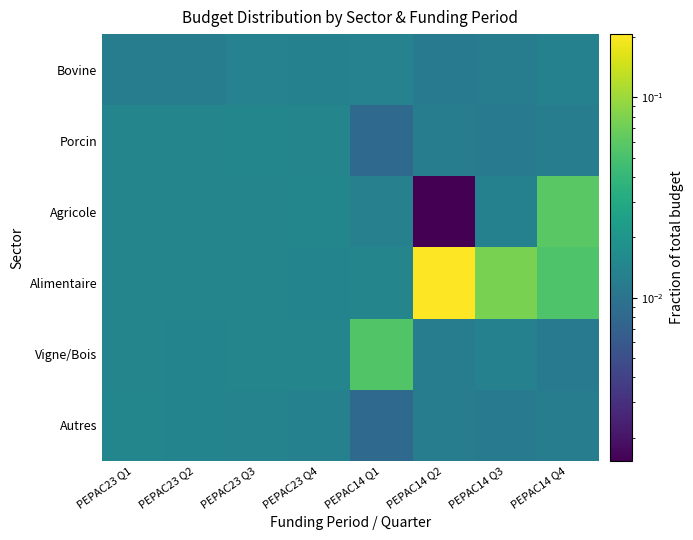

At PEPAC14 Q2, list the series in order from largest to smallest.

Alimentaire, Porcin, Vigne/Bois, Autres, Bovine, Agricole